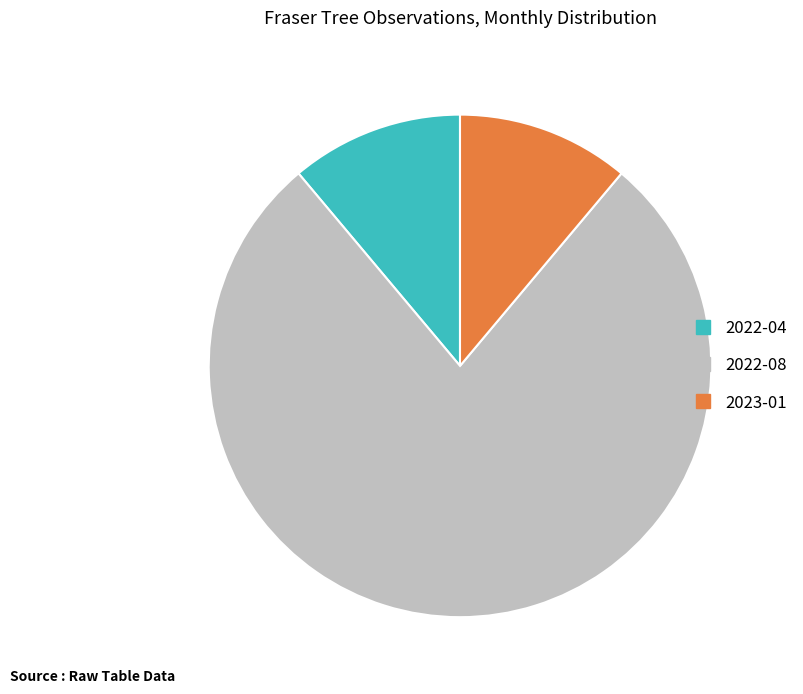

Count the number of slices in the pie.

3